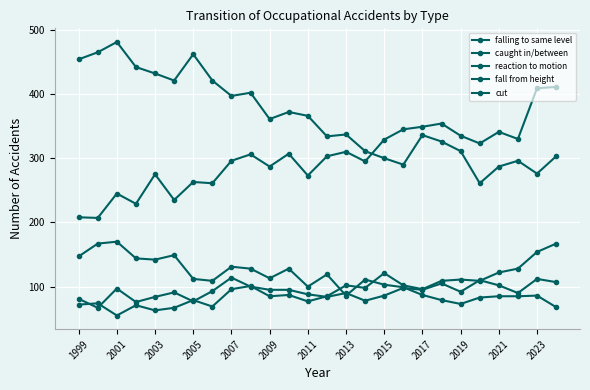

True or false: falling to same level and cut cross at least once.

False